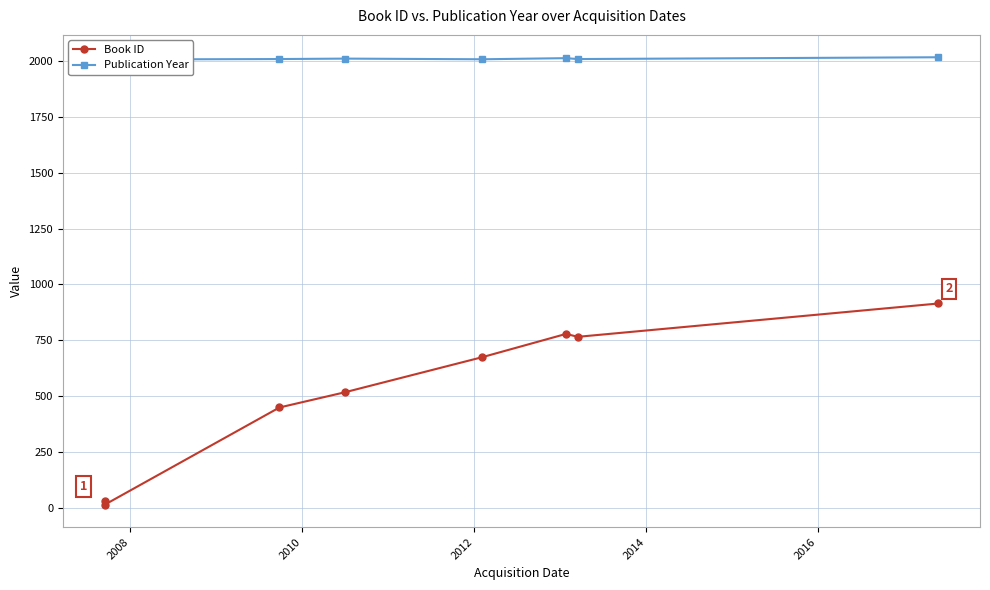

What are all the series names shown in the legend?

Book ID, Publication Year